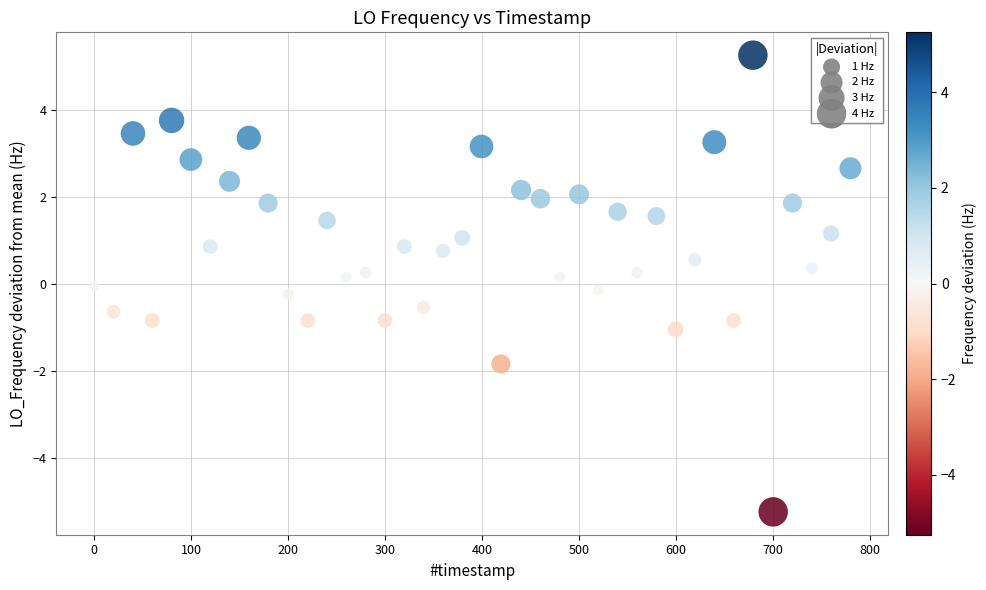

What is the range of Y values (max minus min)?

10.5